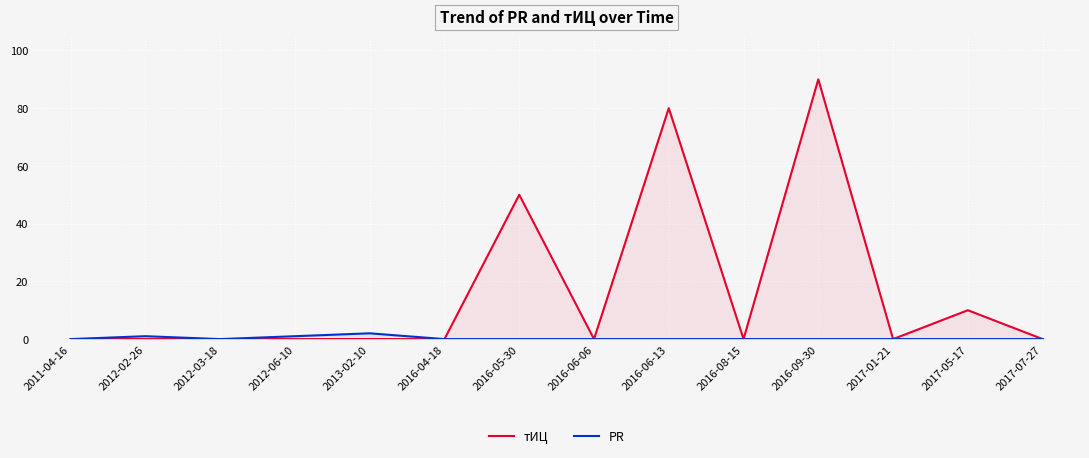

List the series in order of their overall mean, highest first.

тИЦ, PR